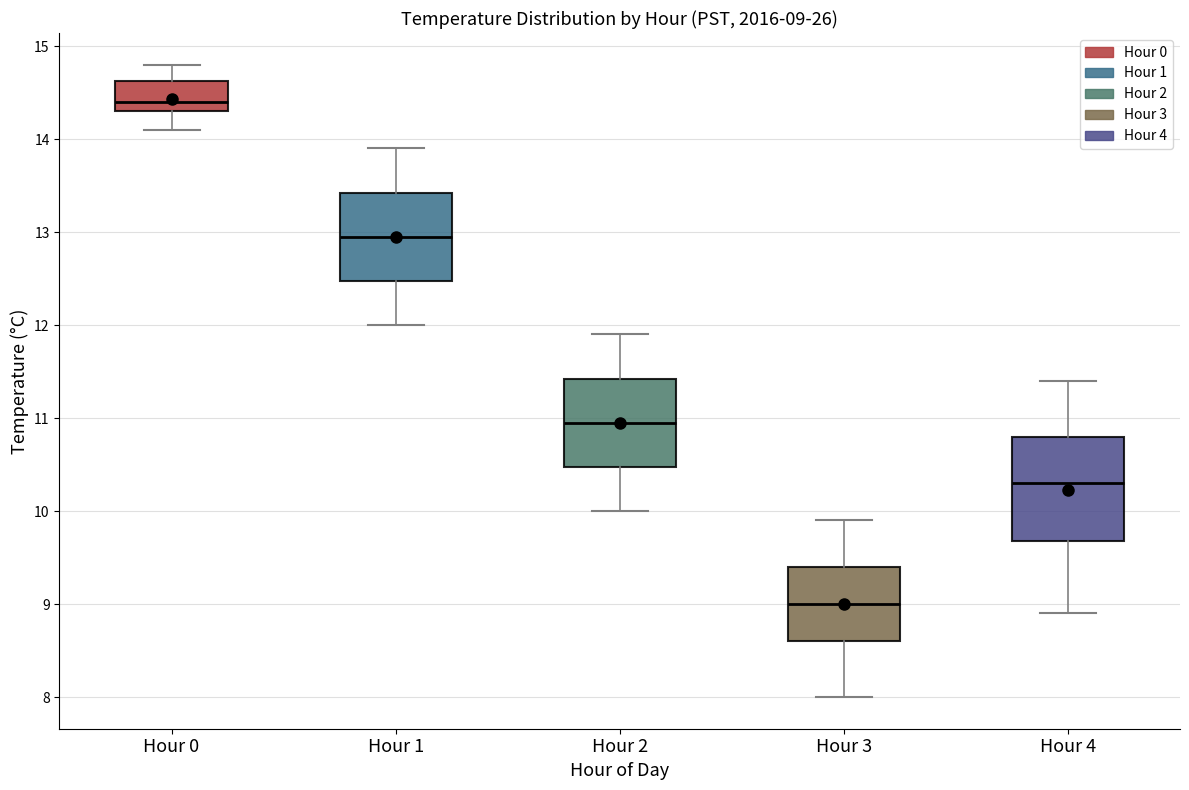

Which box is the tallest, from its lower edge to its upper edge?

Hour 4